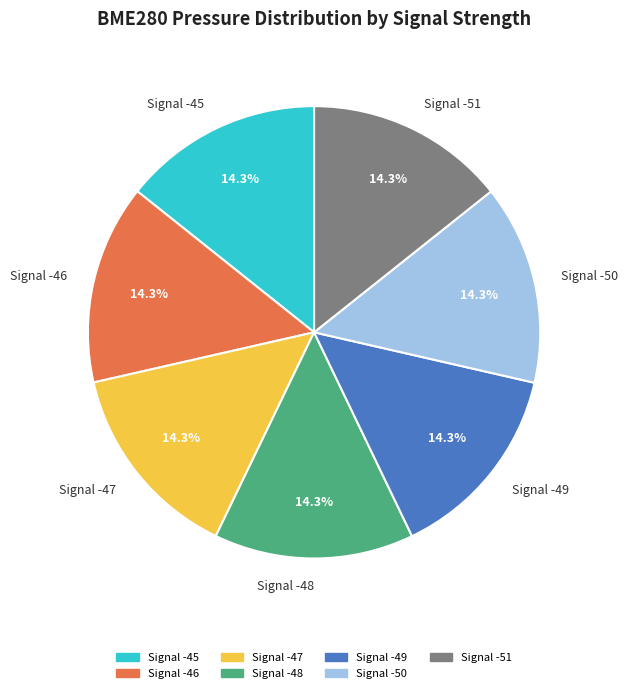

Approximately how many times larger is the value at Signal -49 compared to Signal -46?

1.0